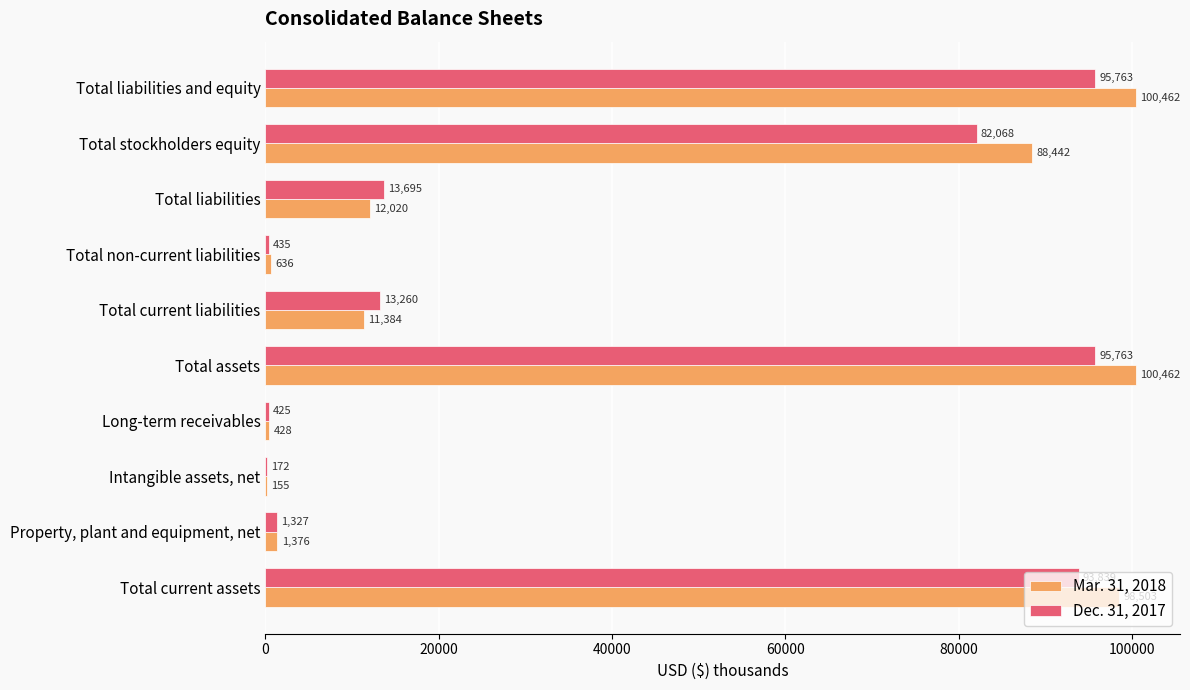

Is it true that Dec. 31, 2017 equals 93839 at Total current assets?

True